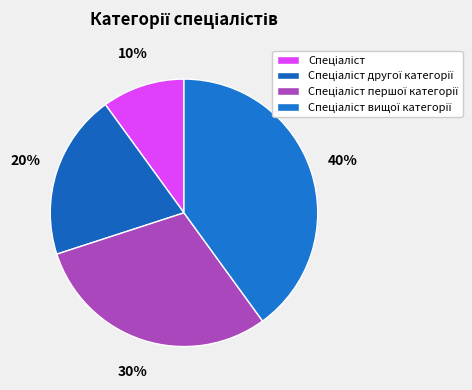

How many segments does this pie chart have?

4